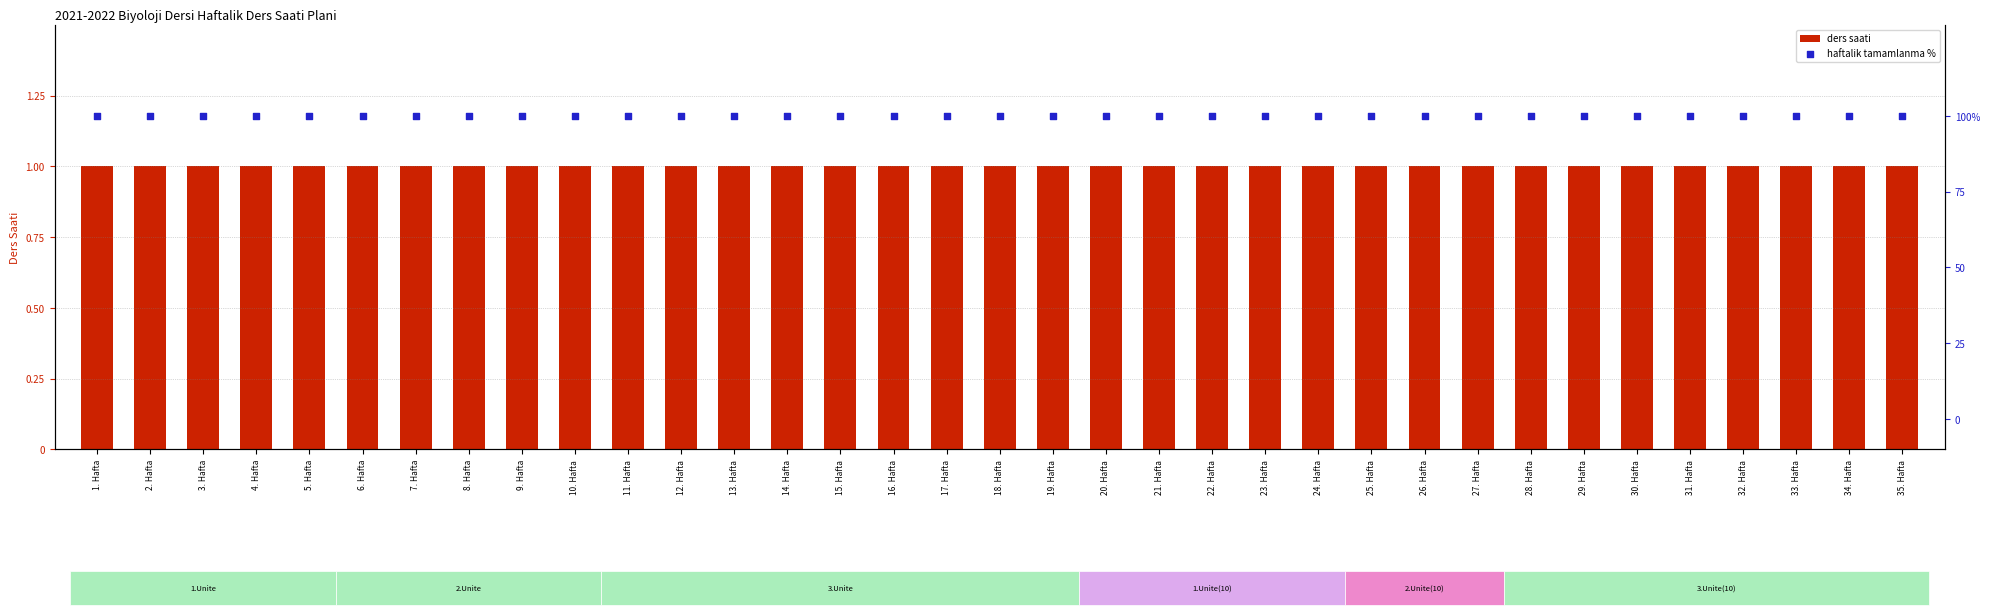

What is the total value across all series at 18. Hafta?

101